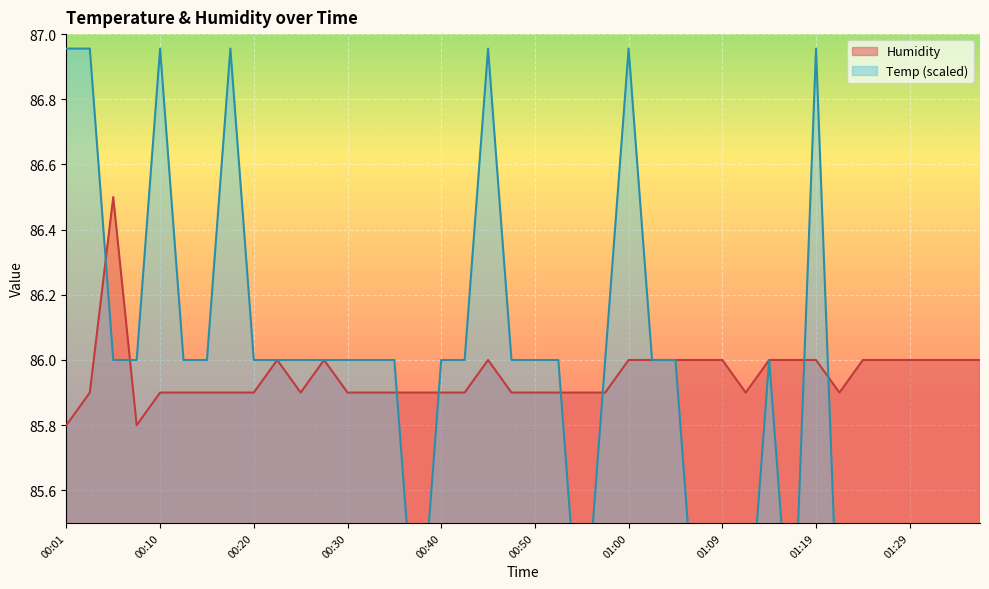

Count the number of categories in the chart.

40